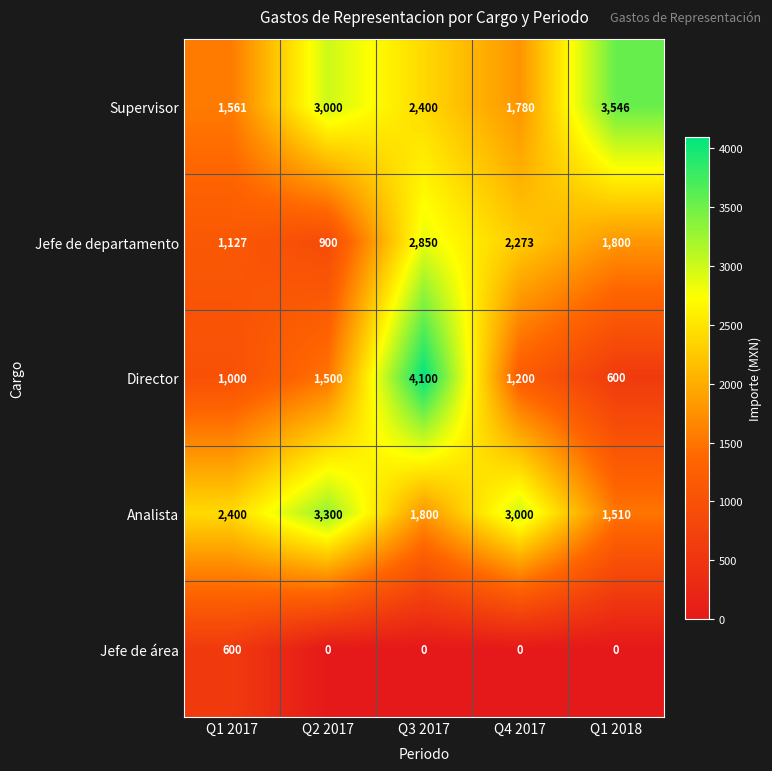

How many series are shown in this chart?

5